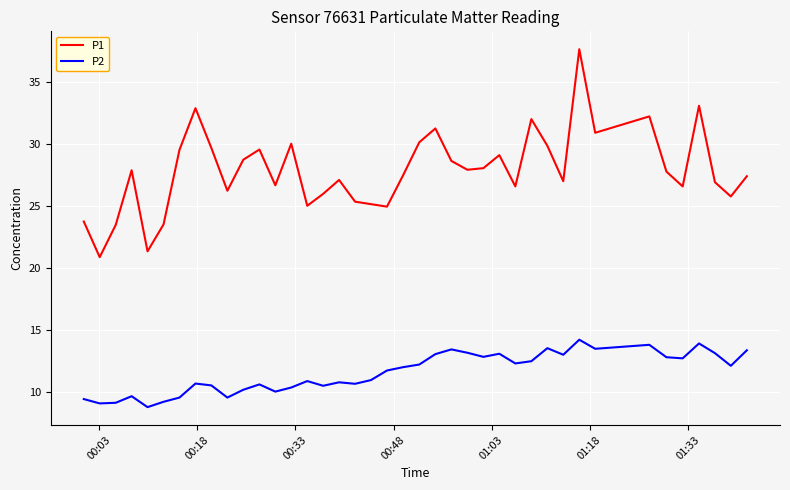

What is the sum of all P2 values?

463.7